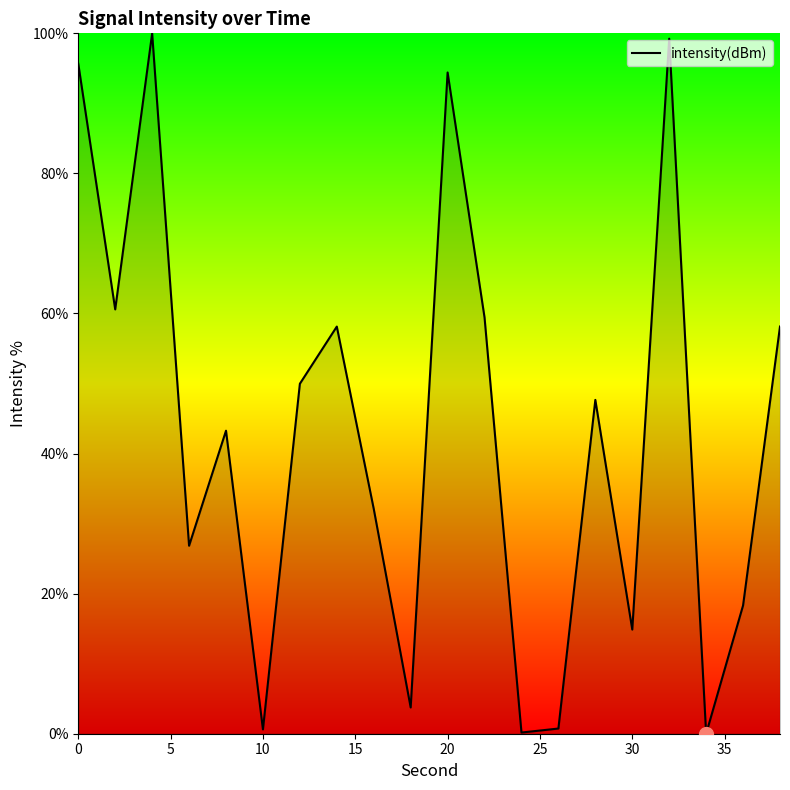

What is the difference between the maximum and minimum values?

100.0